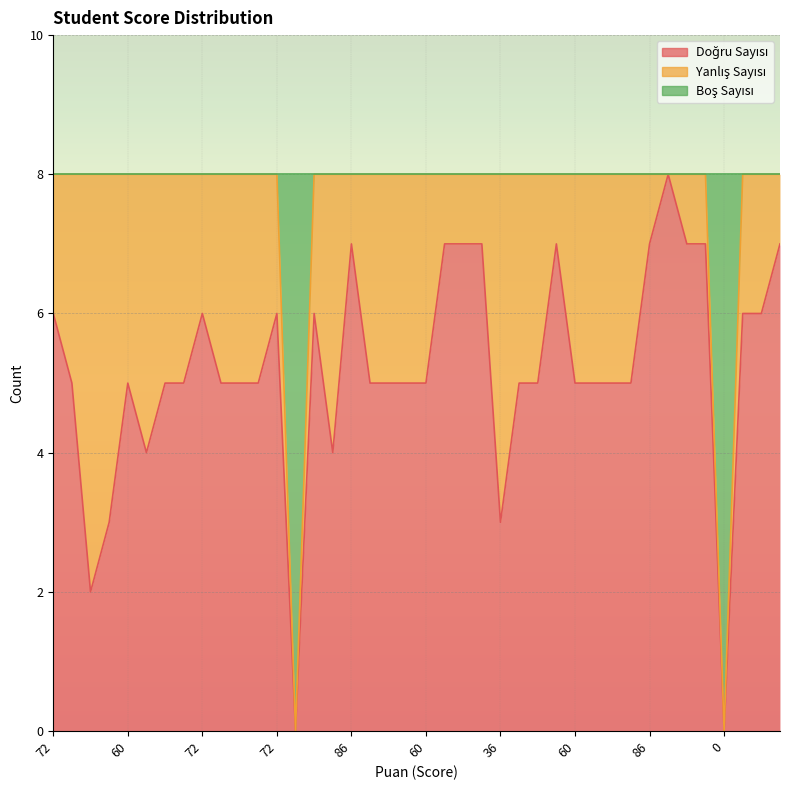

Between 86 and 0, which series saw the biggest shift?

Boş Sayısı